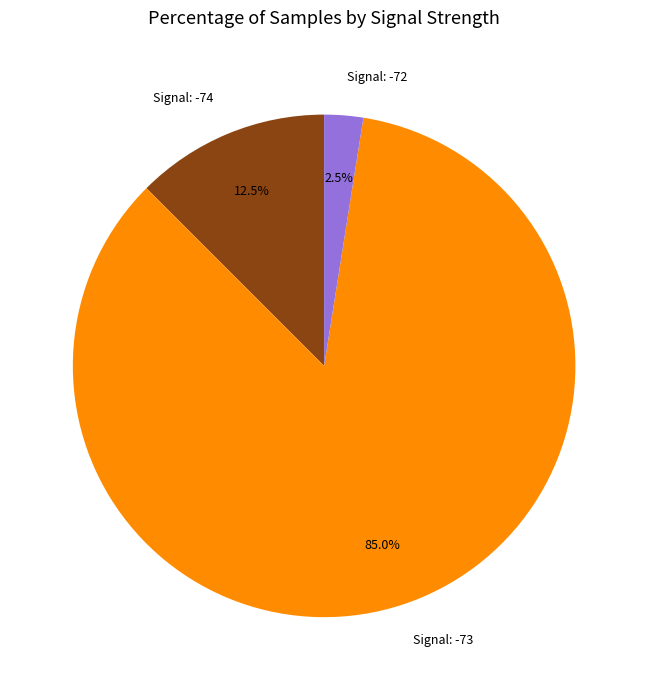

How much of the chart is everything except Signal: -72?

97.5%